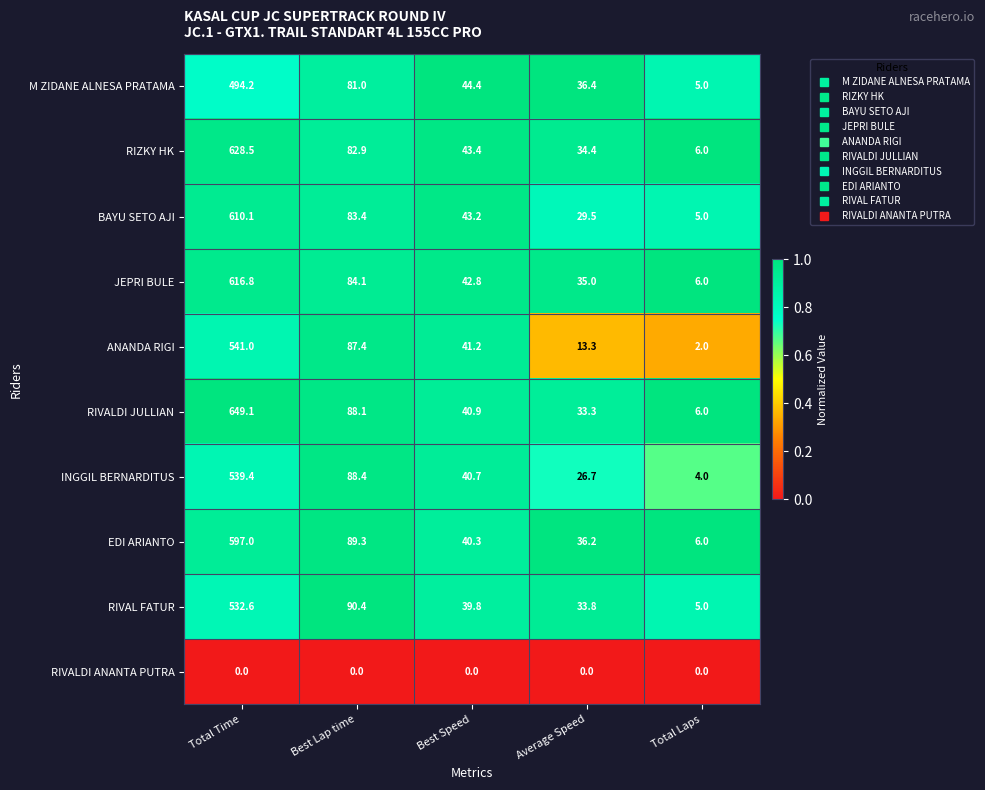

What is the lowest value of the JEPRI BULE series?

6.0